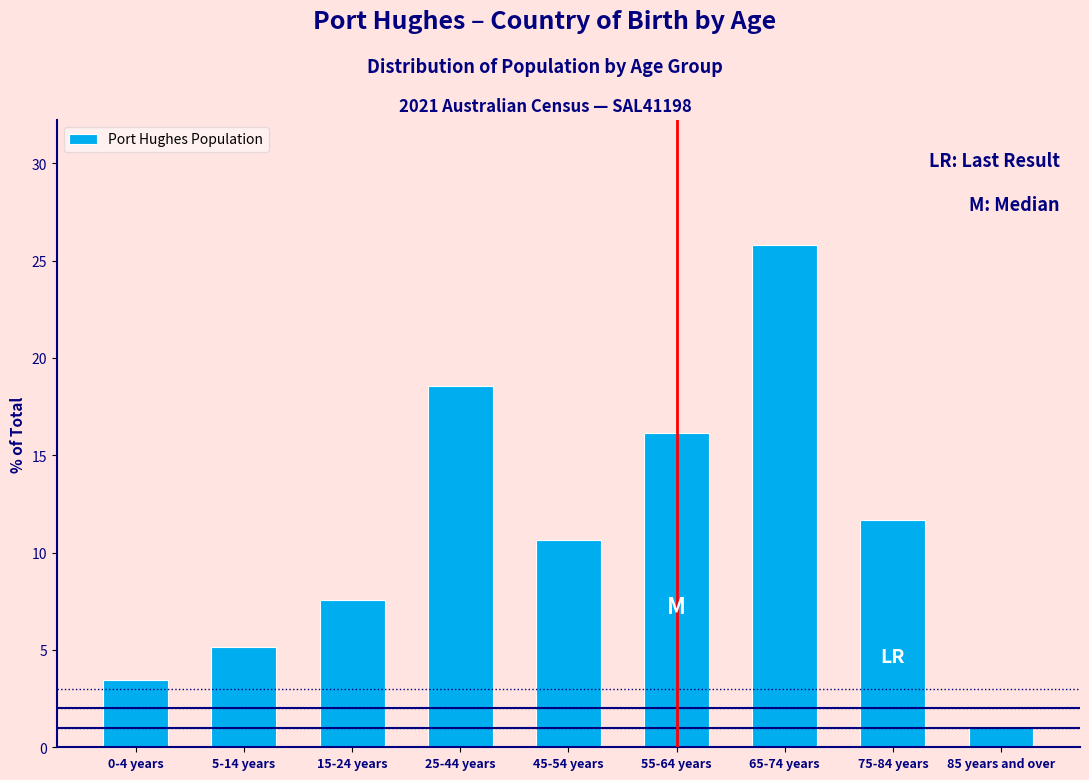

Reading left to right, transcribe all the data shown in this chart.

0-4 years=3.4	5-14 years=5.2	15-24 years=7.6	25-44 years=18.6	45-54 years=10.7	55-64 years=16.2	65-74 years=25.8	75-84 years=11.7	85 years and over=1.0